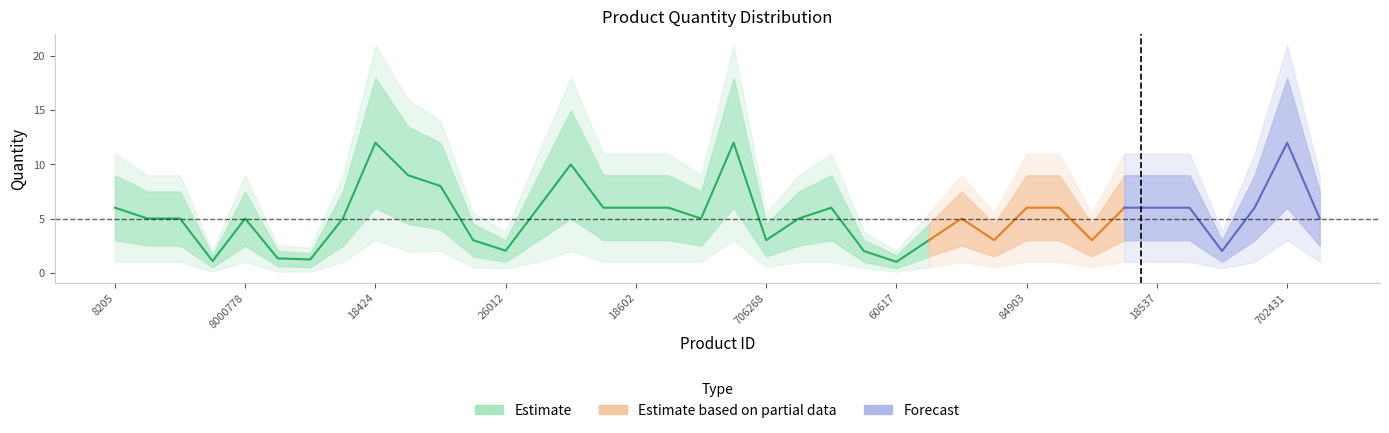

The value at 60617 is 1.3. True or false?

False